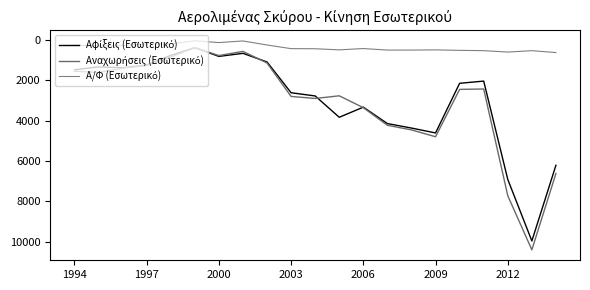

Where is the first local minimum for Αναχωρήσεις (Εσωτερικό)?

2009